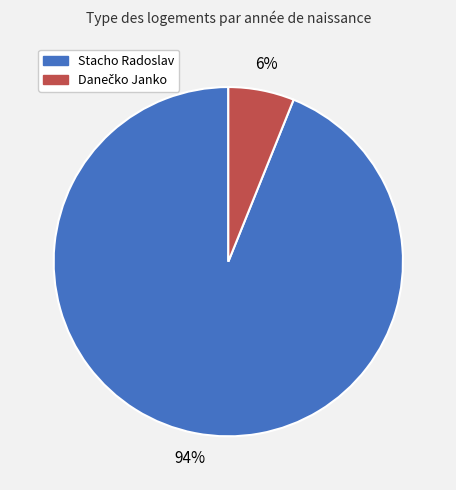

To the nearest percent, what is the average slice percentage?

50%